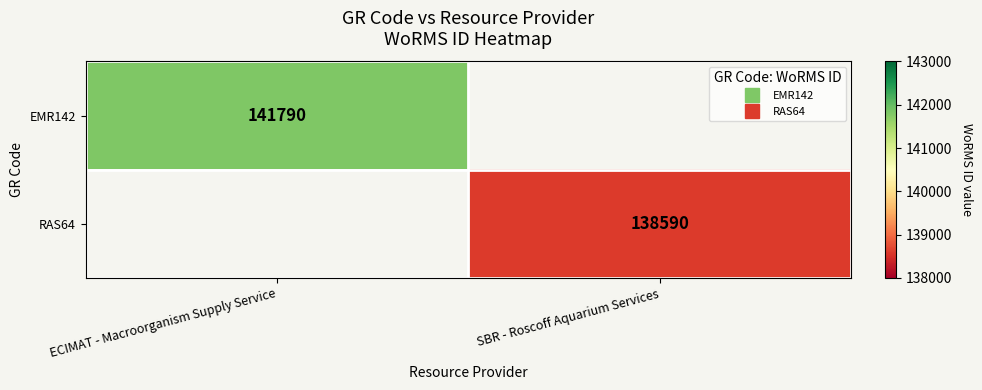

At how many categories does at least one series exceed 140438?

1